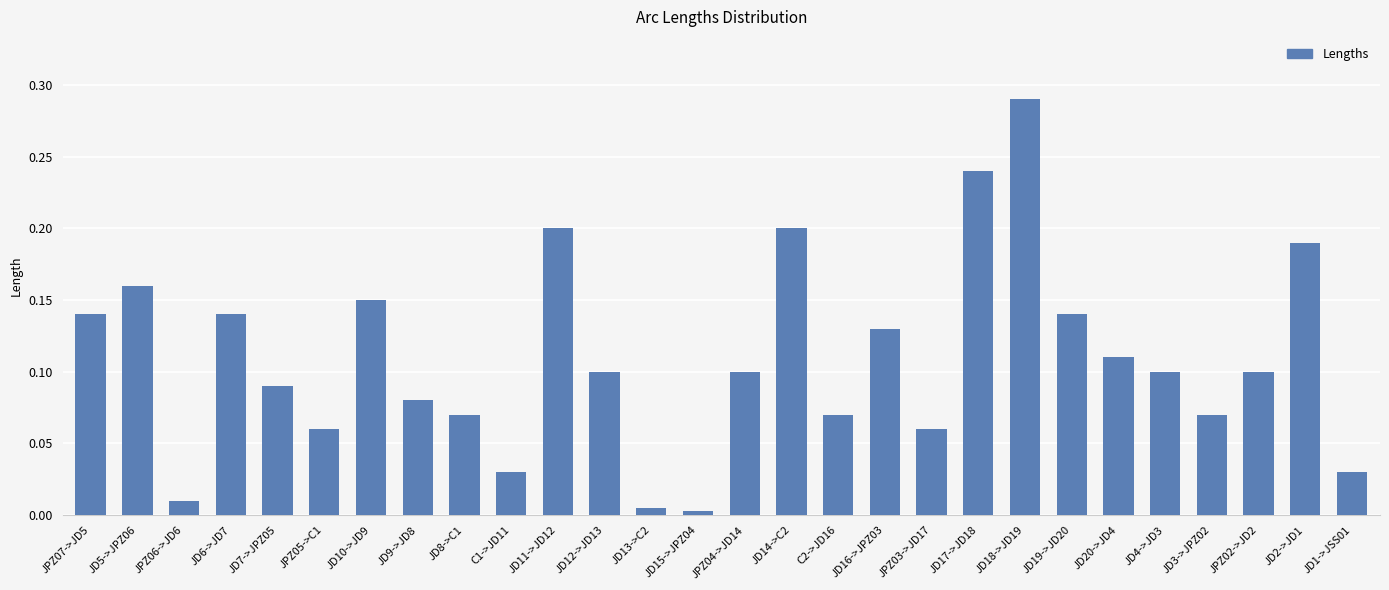

Which category has the highest value across all series?

JD18->JD19